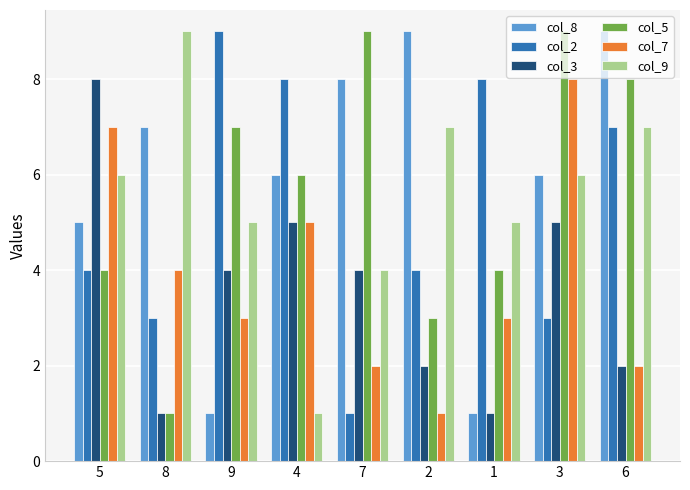

What position from the left is 5?

1